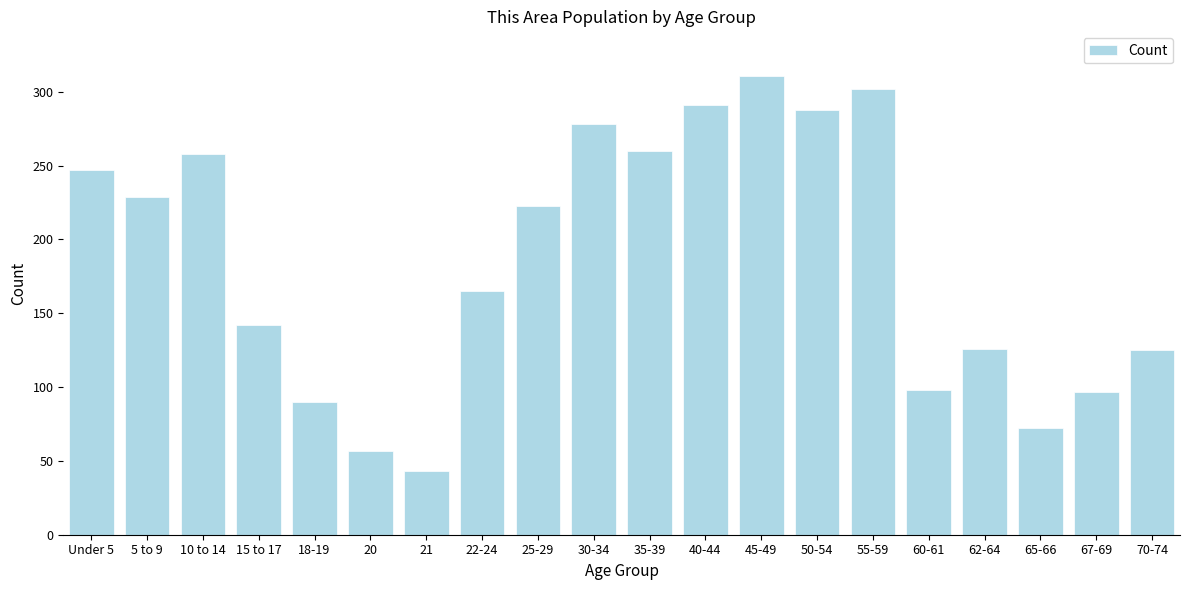

Is it true that the value at 21 is 43?

True